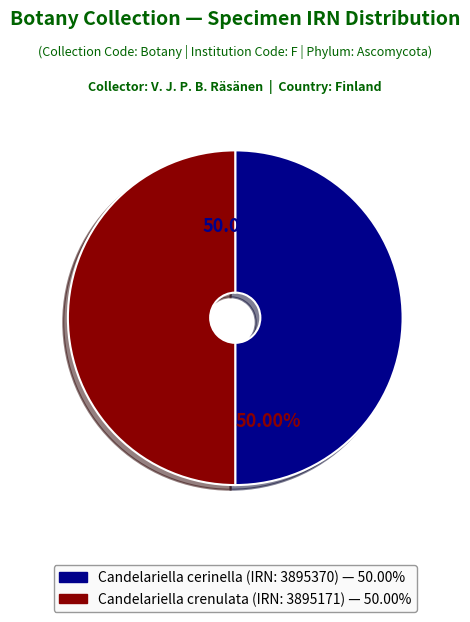

To the nearest percent, what portion does Candelariella crenulata (IRN: 3895171) represent?

50%